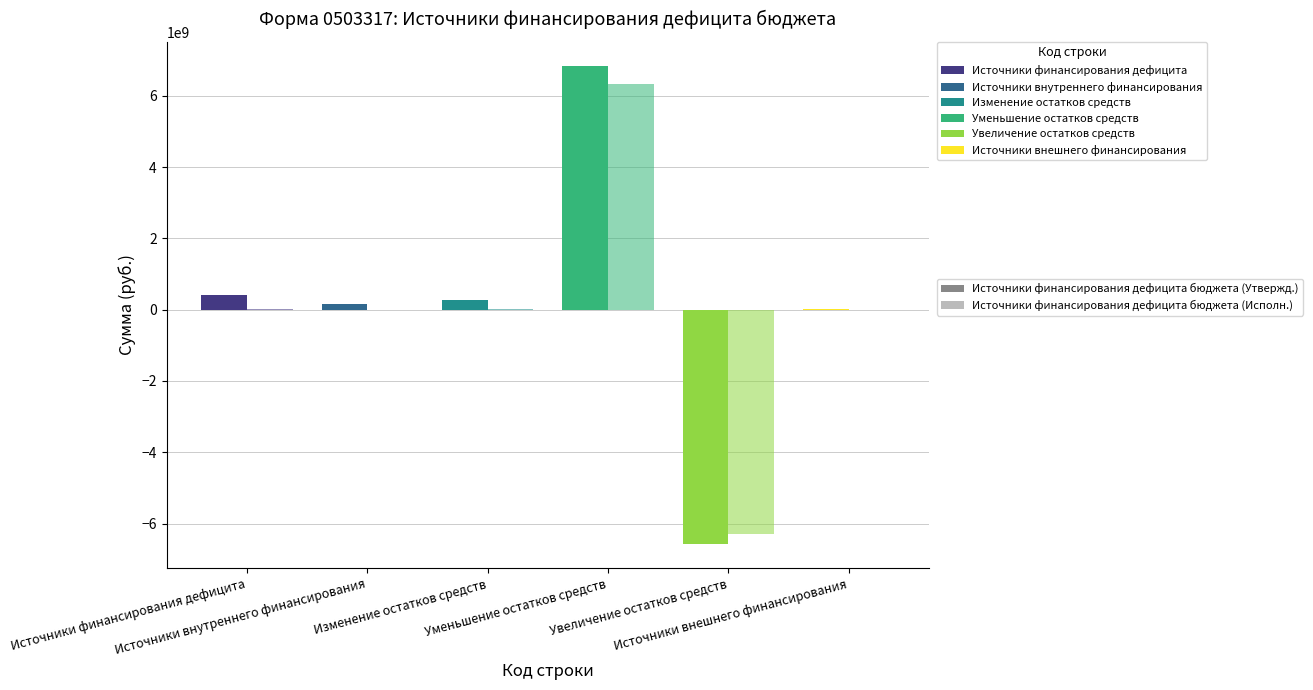

Which label corresponds to the largest value in the chart?

Уменьшение остатков средств